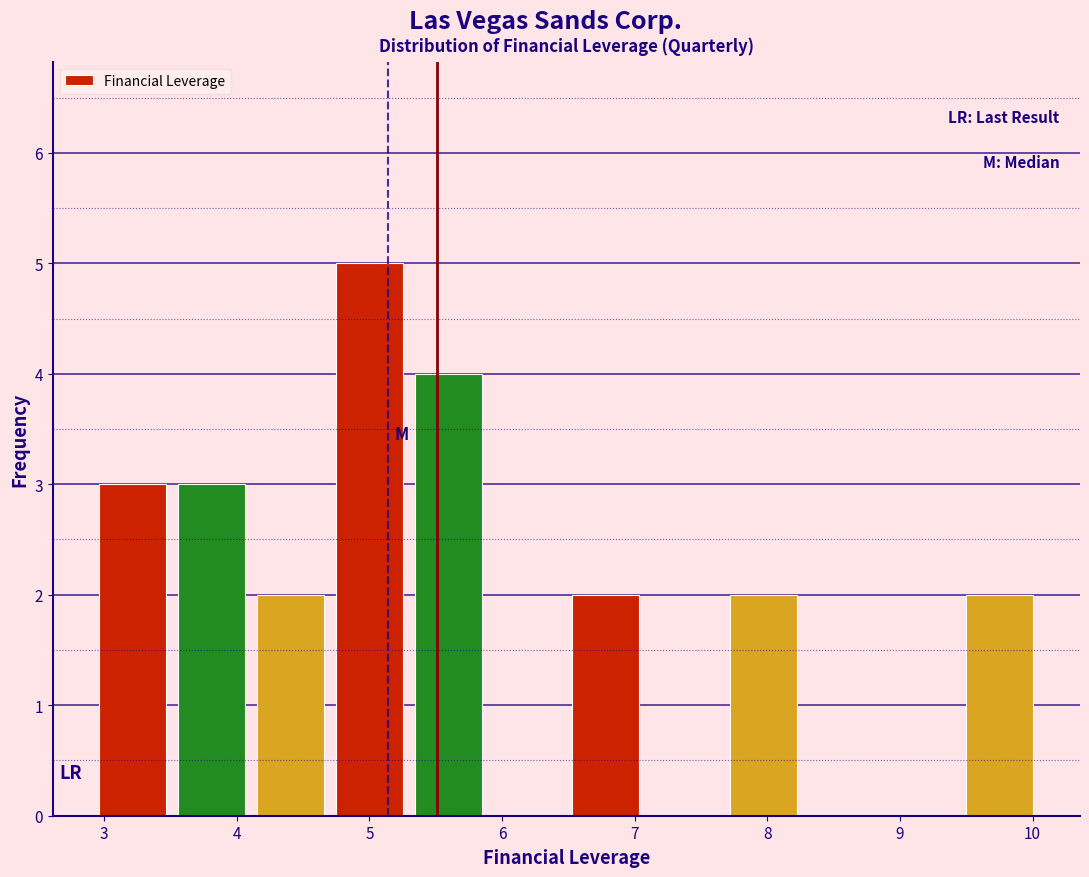

Reading left to right, transcribe this chart: for each bar, give the range it covers on the x-axis and its height. Neither the bar edges nor the heights are printed on the chart, so give them approximately, as read against the axes.

2.9 to 3.5: 3
3.5 to 4.1: 3
4.1 to 4.7: 2
4.7 to 5.3: 5
5.3 to 5.9: 4
5.9 to 6.5: 0
6.5 to 7.1: 2
7.1 to 7.7: 0
7.7 to 8.3: 2
8.3 to 8.9: 0
8.9 to 9.5: 0
9.5 to 10.1: 2